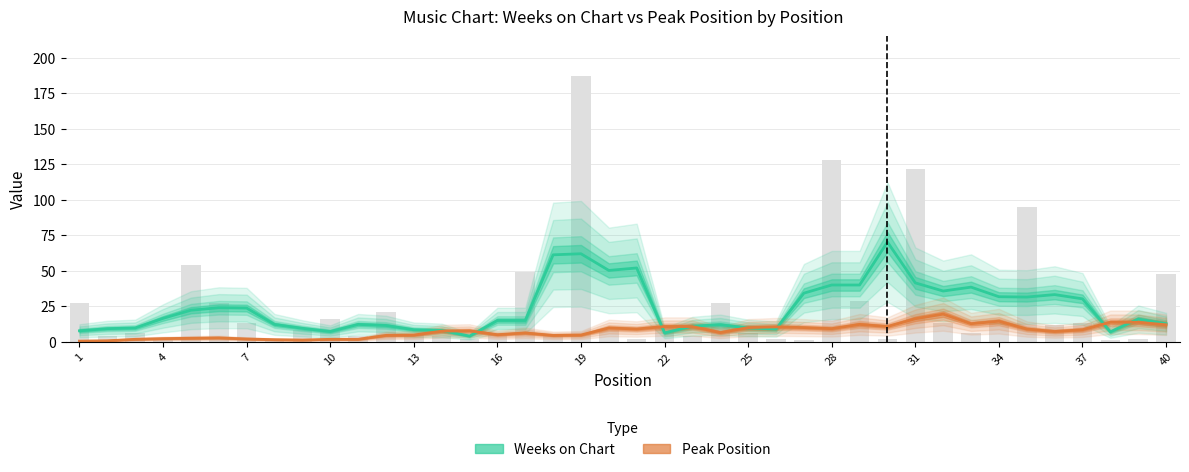

Are the bars horizontal?

No